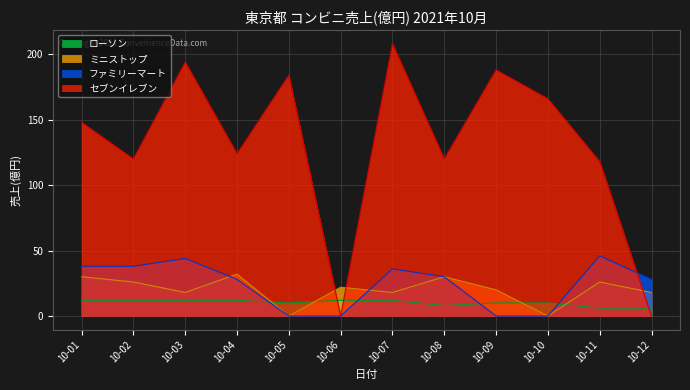

Where does the ミニストップ series first go above 22?

10-01